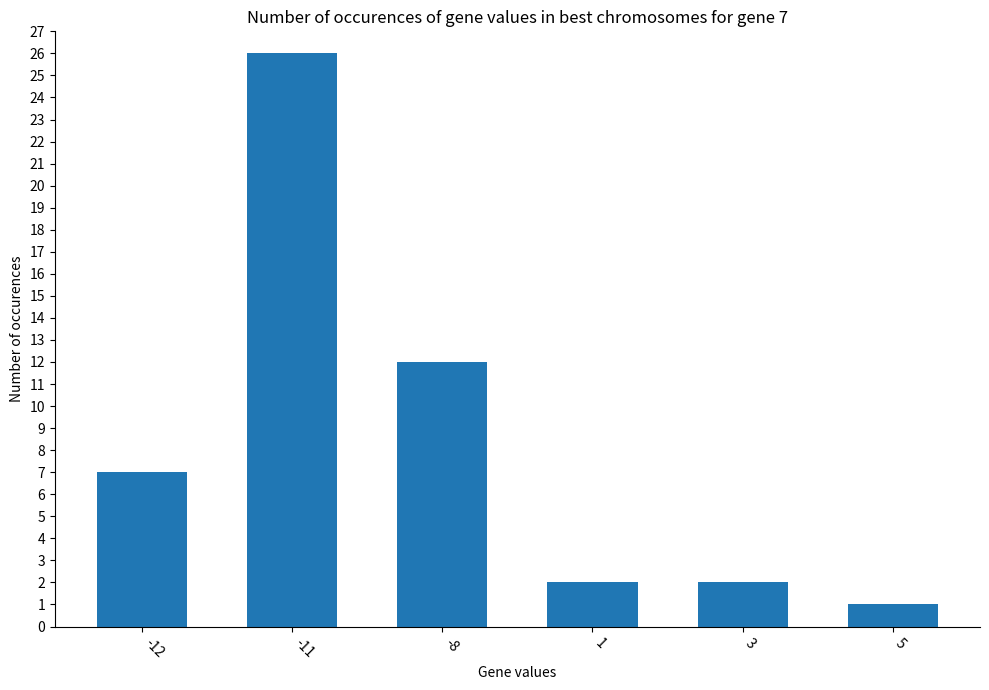

Which category has the highest value across all series?

-11